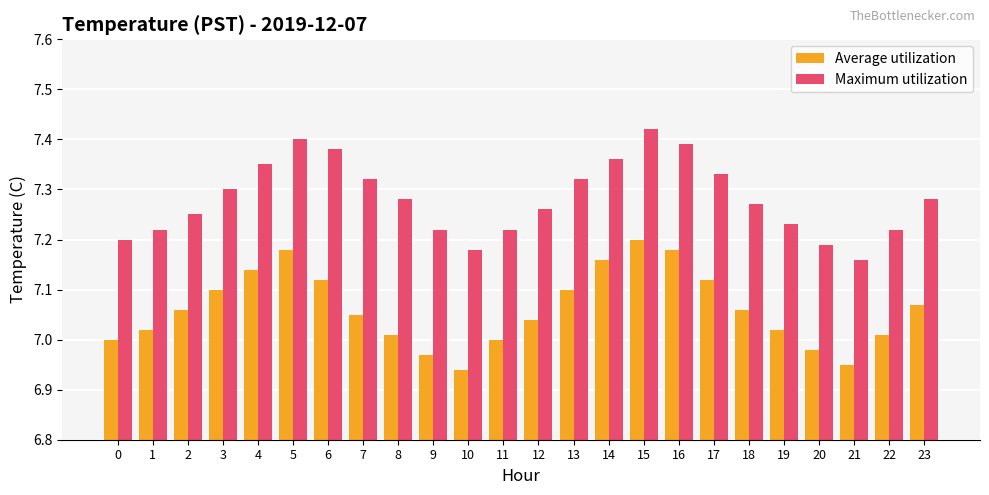

What is the sum of the Maximum utilization values at 15 and 0?

14.6